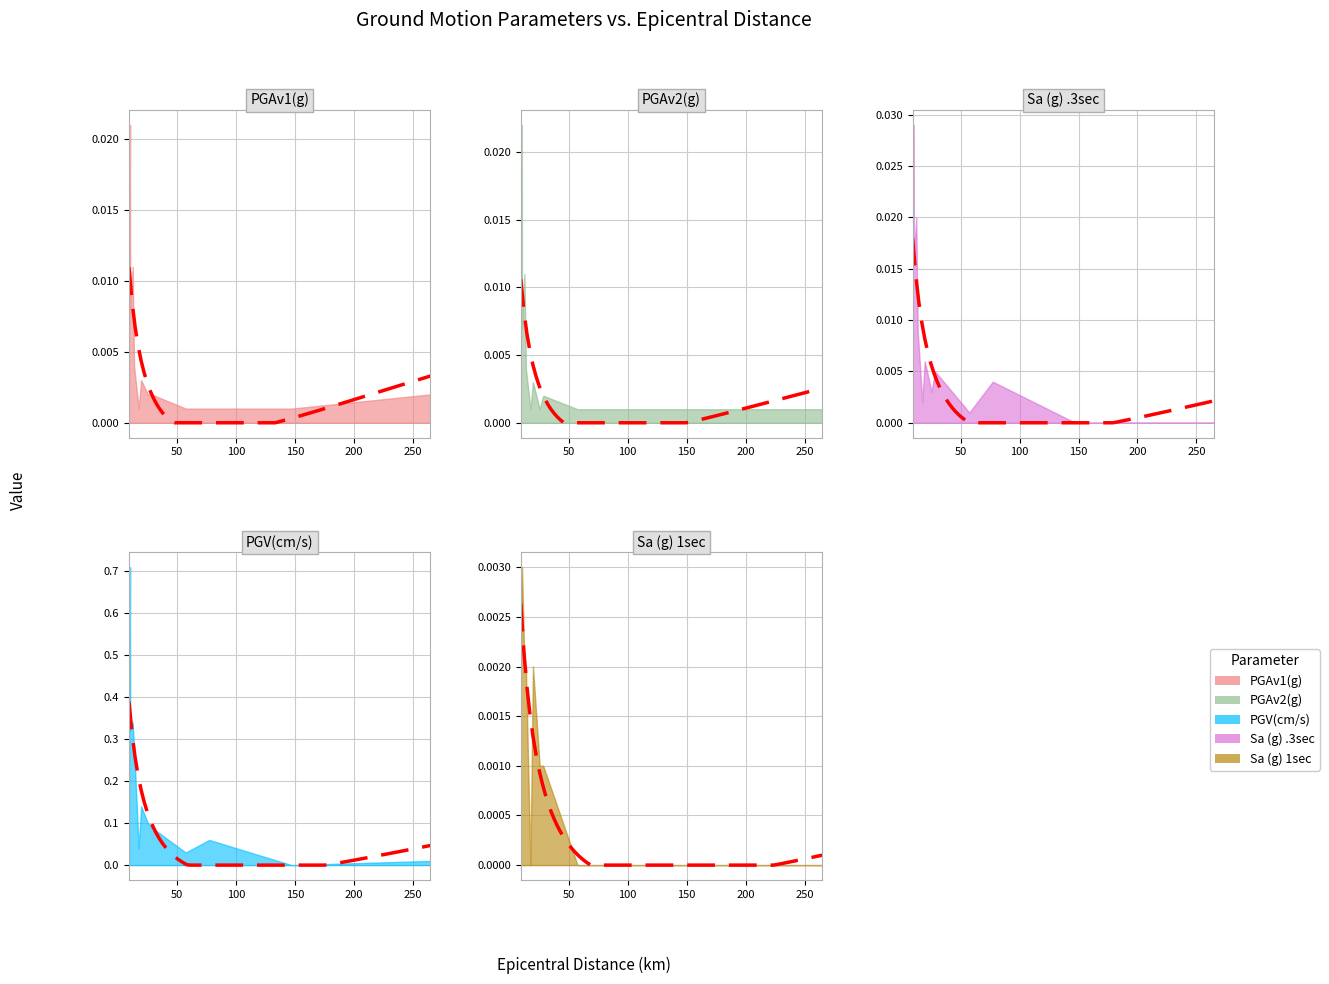

How many lines are shown in the chart?

5